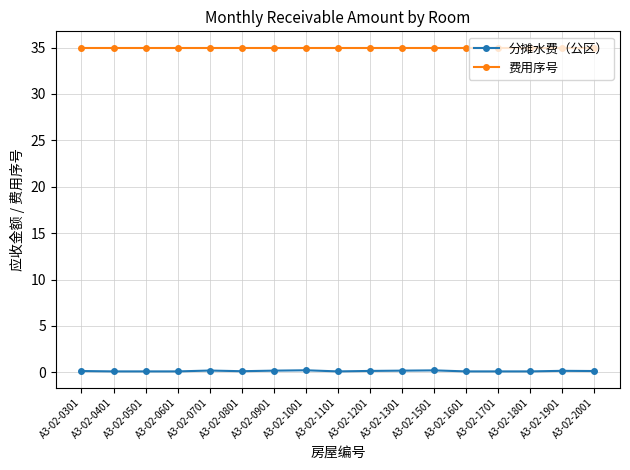

The value of 分摊水费（公区） at A3-02-0901 is 0.2. True or false?

True